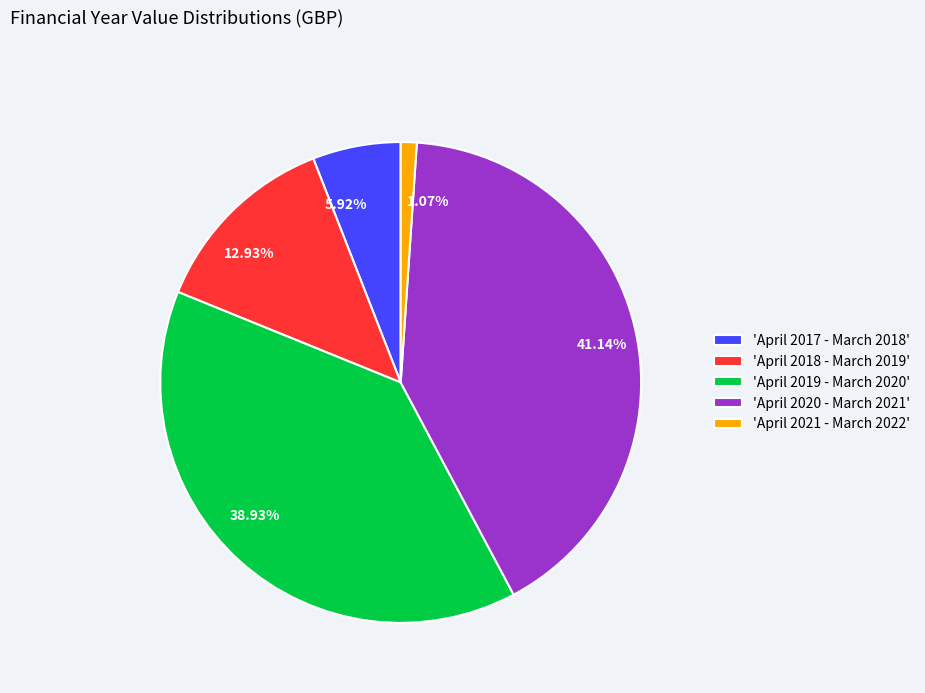

Does any single category account for the majority?

No